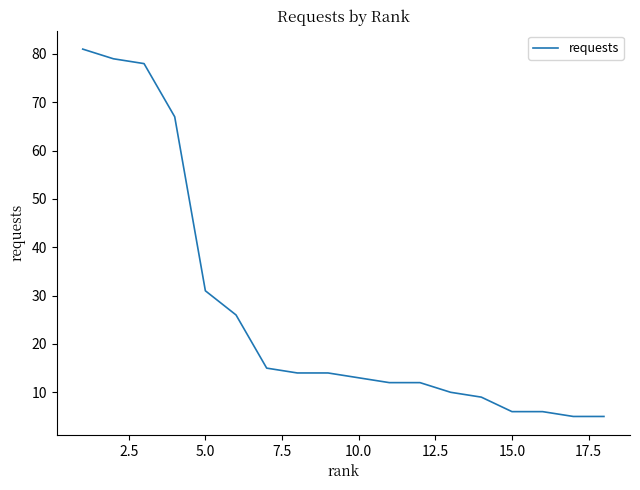

What is the maximum value shown in the chart?

81